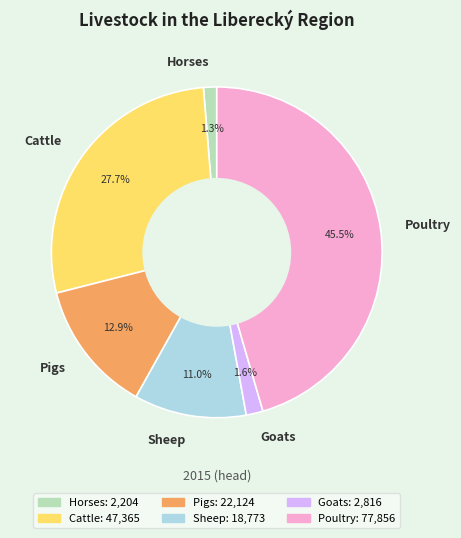

What percentage is the Goats slice, to the nearest percent?

2%